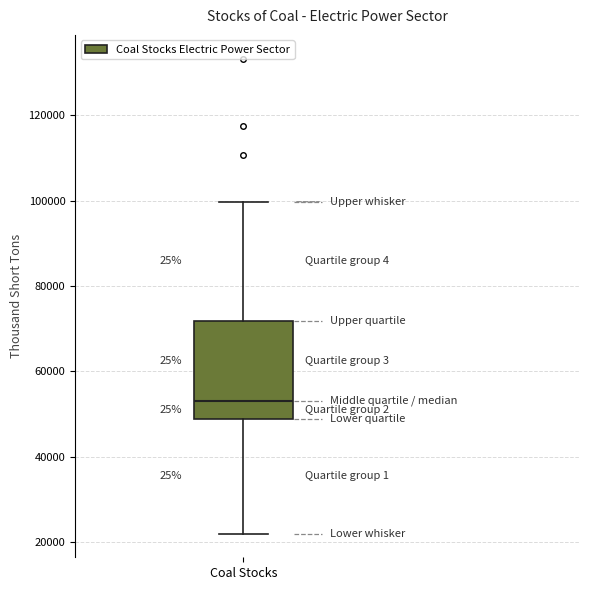

Where does the median line of the box for Coal Stocks sit on the y-axis? The values are not printed on the chart, so give them approximately, as read against the axis.

54000